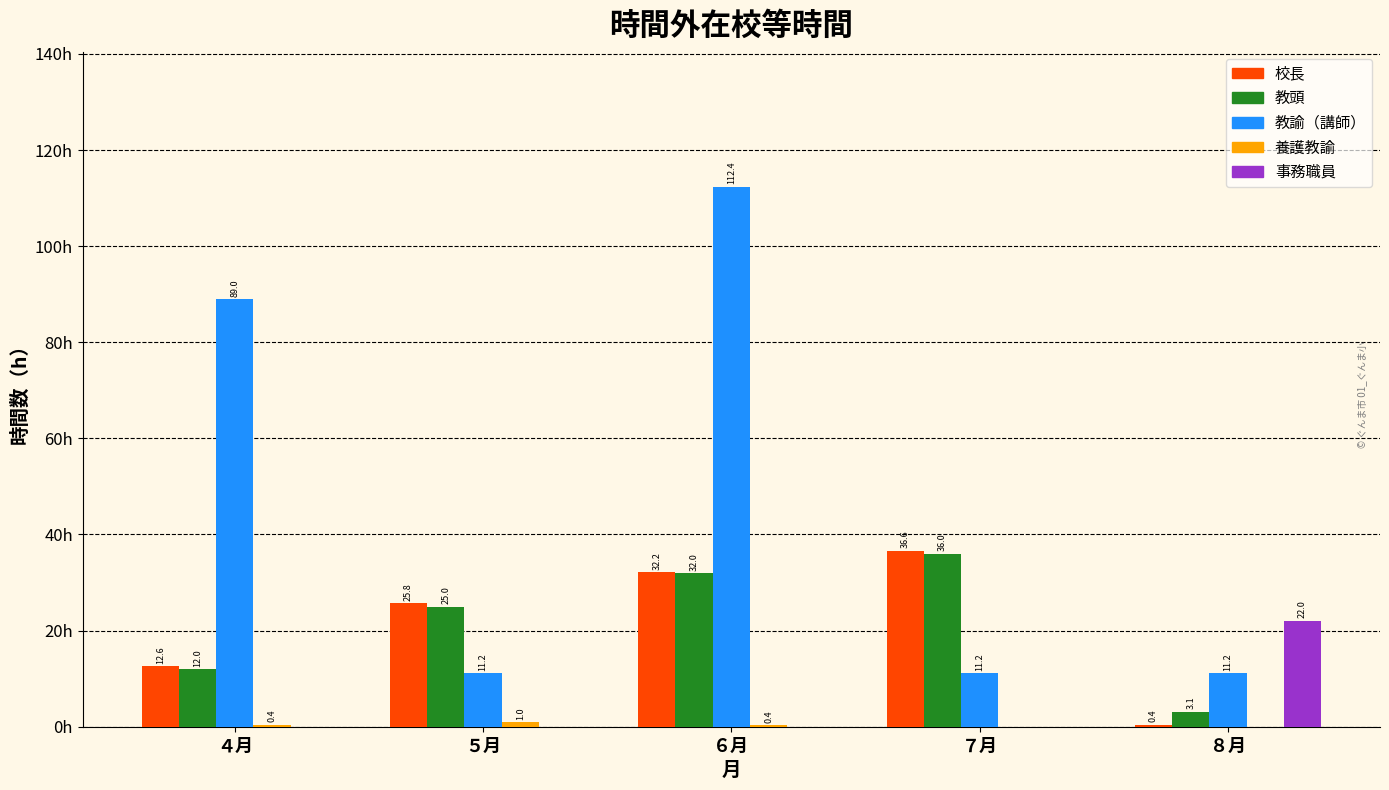

Which category has the highest value in the 校長 series?

７月